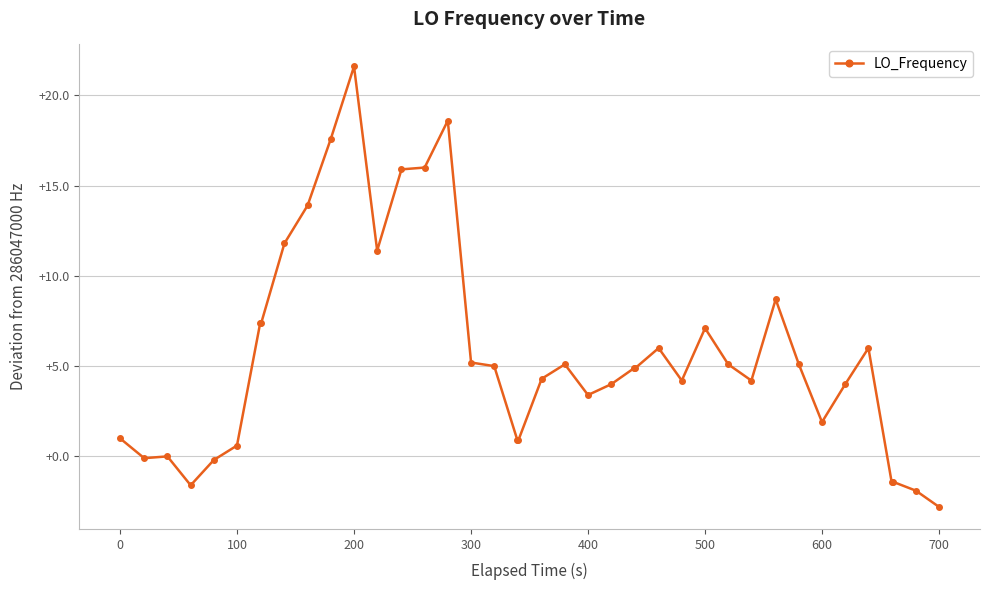

What is the difference between the maximum and second lowest values?

23.5